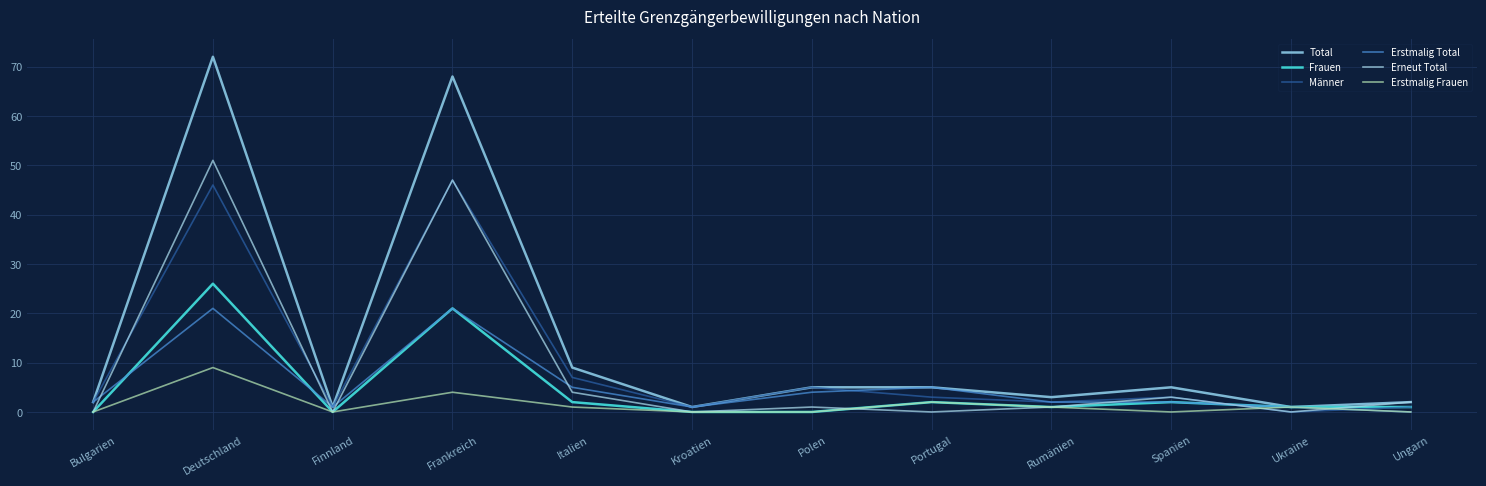

Where is the first local minimum for Erstmalig Frauen?

Finnland